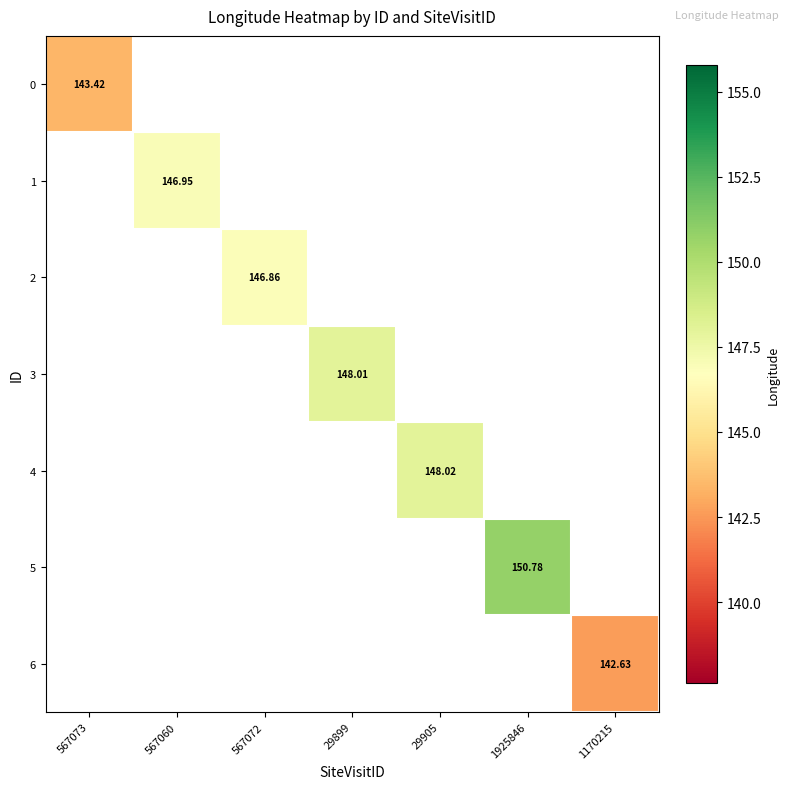

Which has a higher value, 567073 or 1170215?

567073